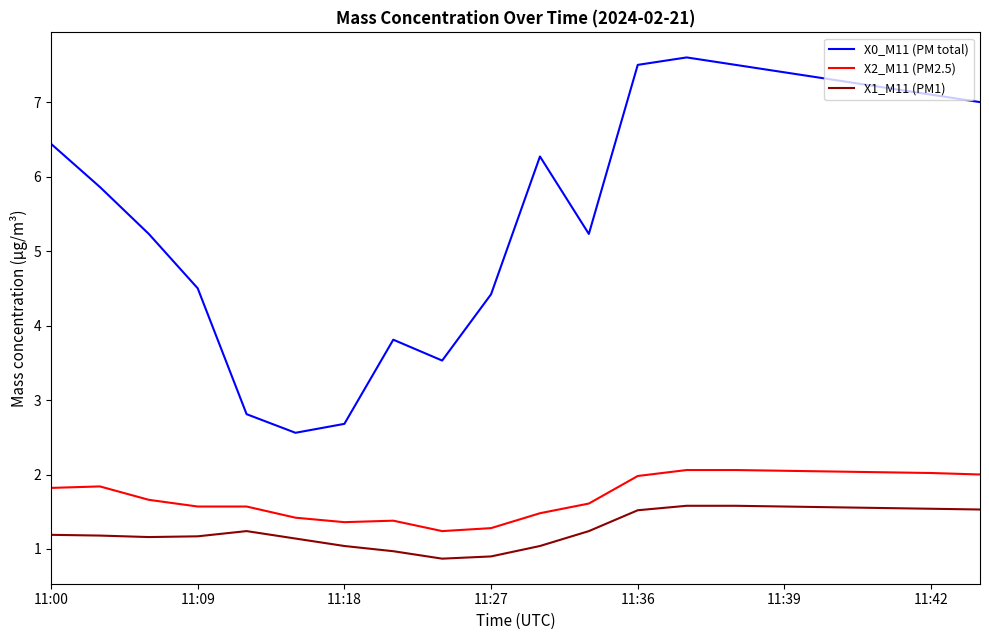

Which series has the largest total across all categories?

X0_M11 (PM total)